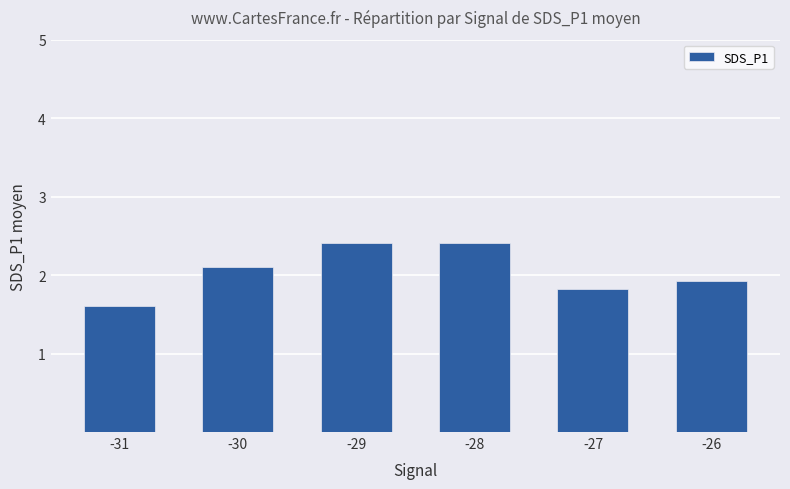

What is the sum of all values?

12.3